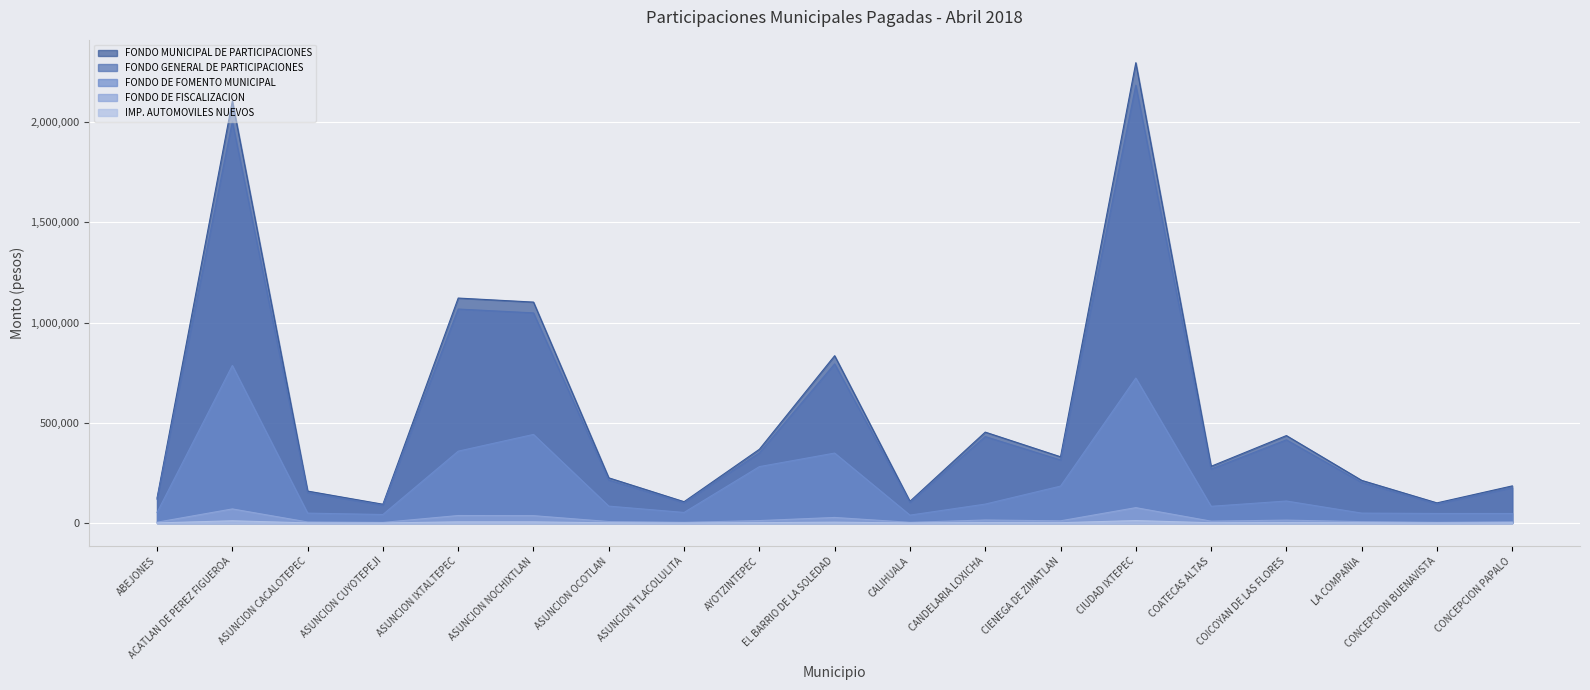

Where is FONDO MUNICIPAL DE PARTICIPACIONES nearest to the value 1195049?

ASUNCION IXTALTEPEC